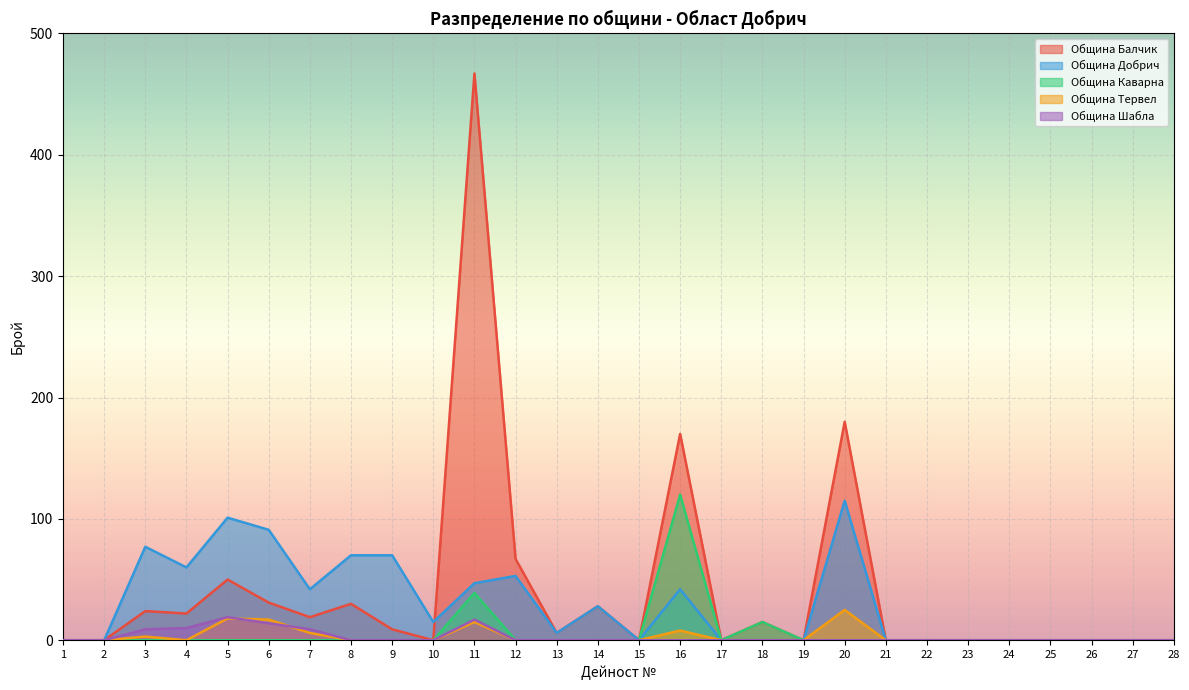

At how many categories does at least one series exceed 328?

1